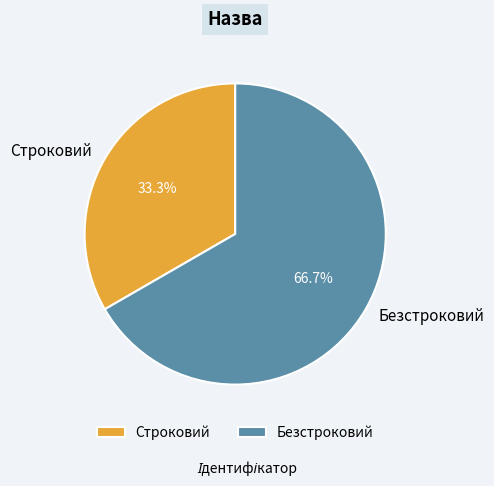

The Безстроковий slice represents 67% of the pie. True or false?

True